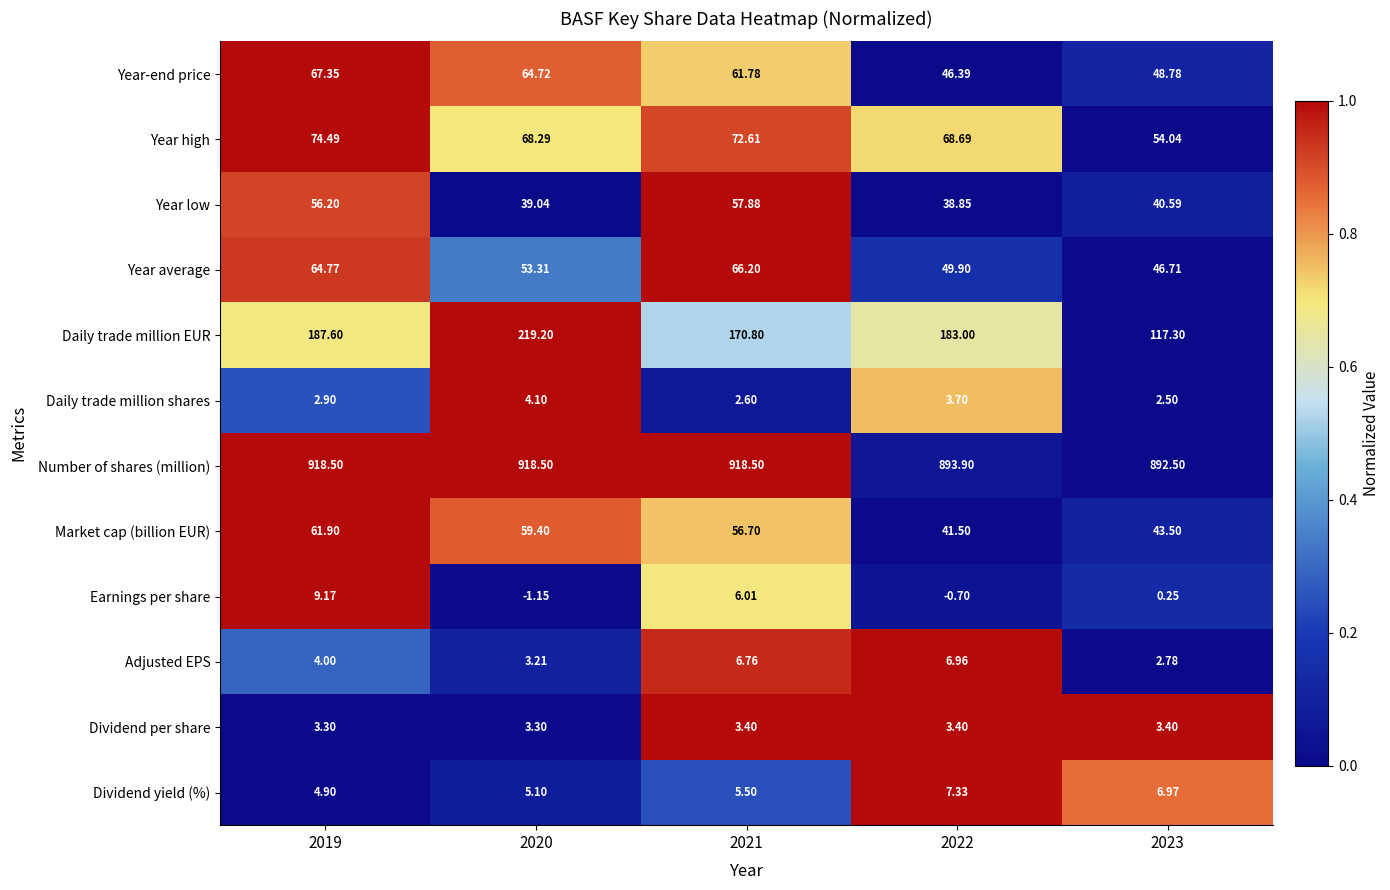

Is the value of Year average at 2022 greater than the value of Number of shares (million) at 2019?

No